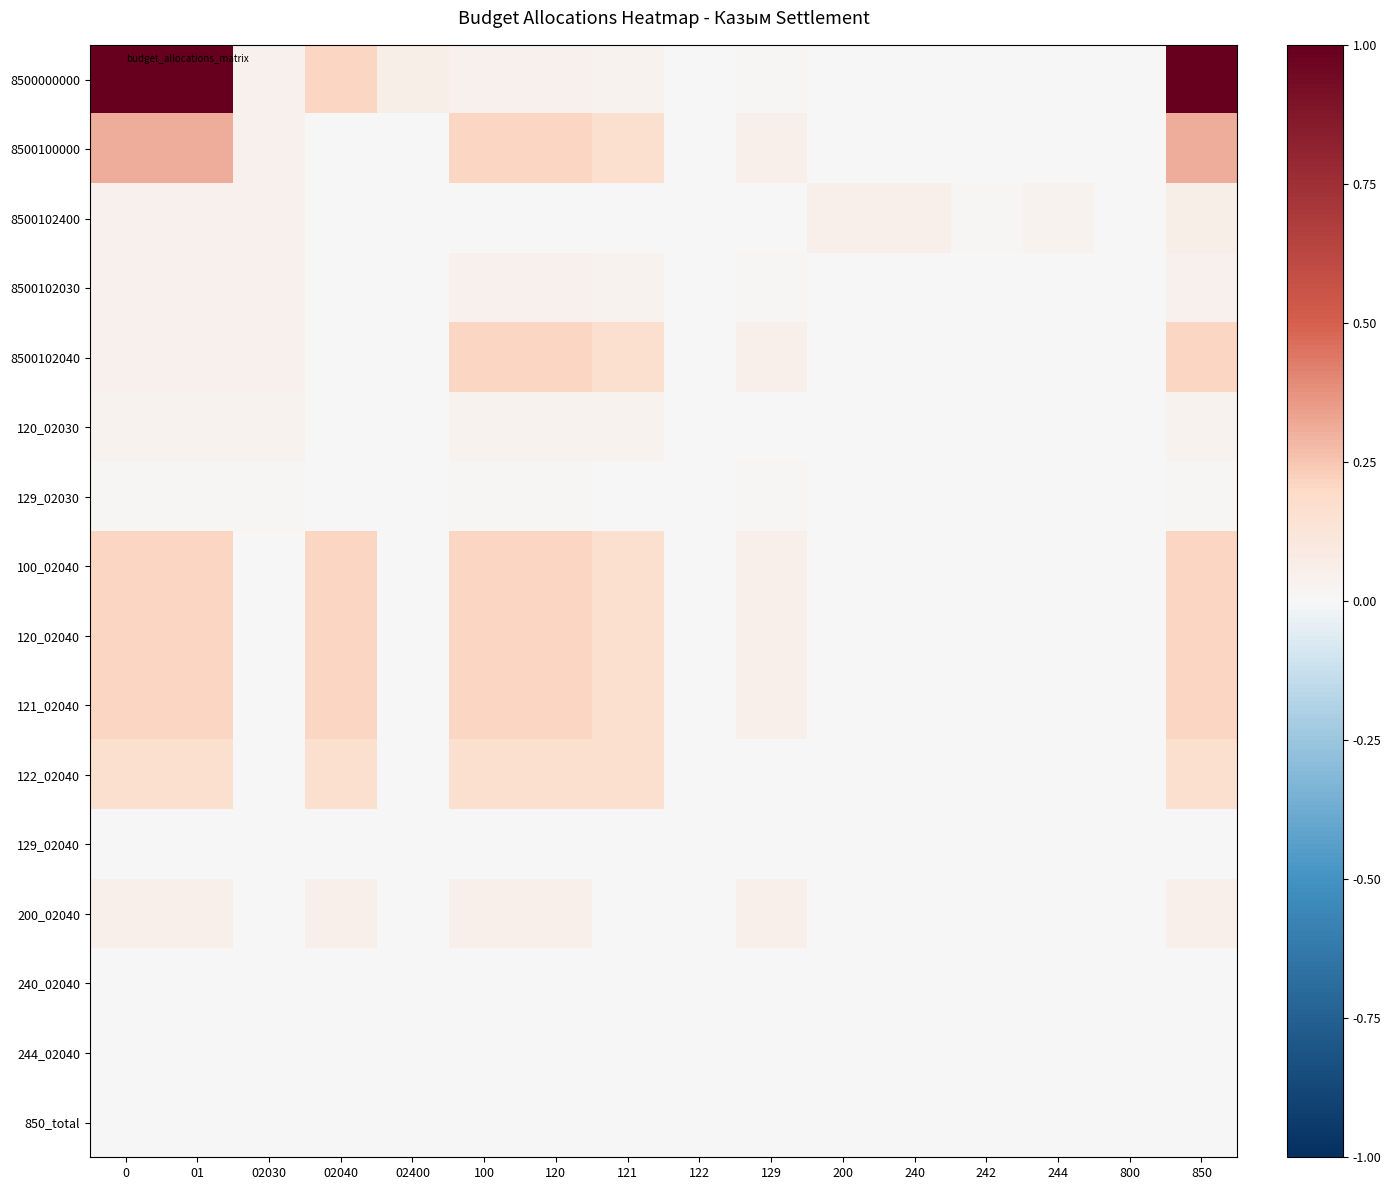

Which series has the widest spread of values?

8500000000